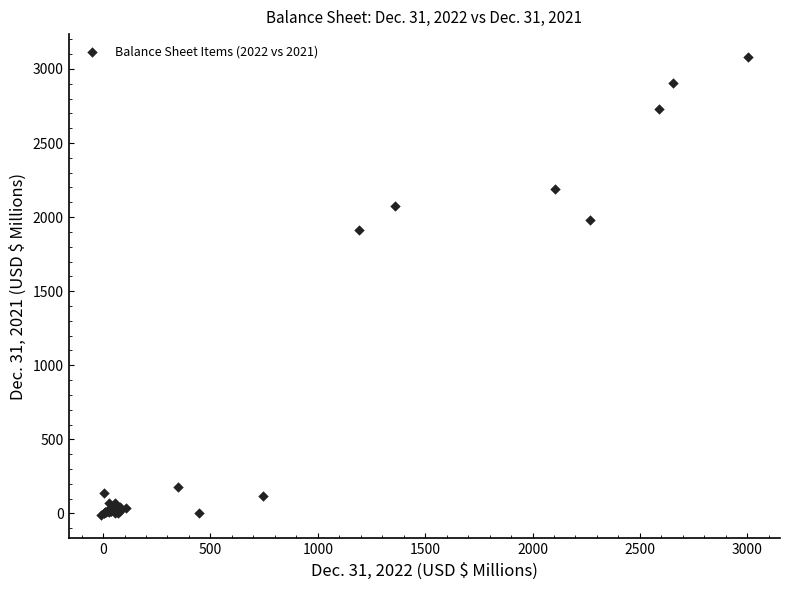

What Y value in the scatter plot is closest to 1533?

1915.9